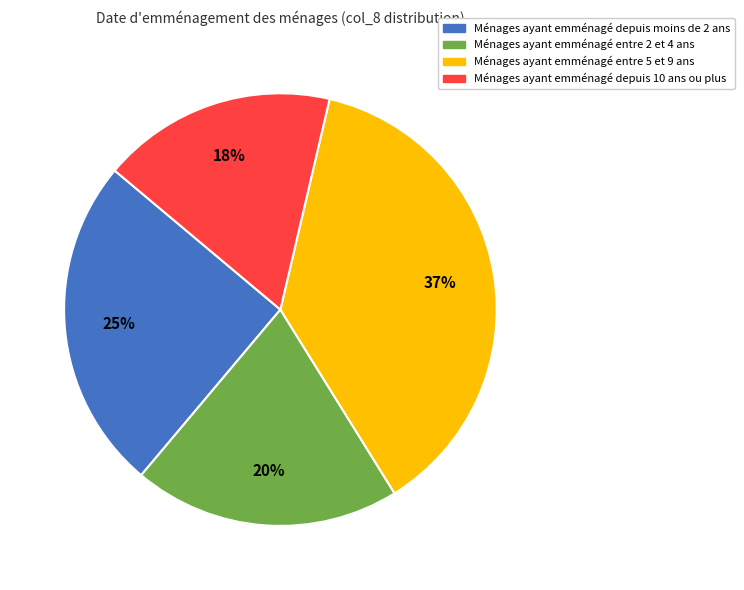

Count the number of slices in the pie.

4